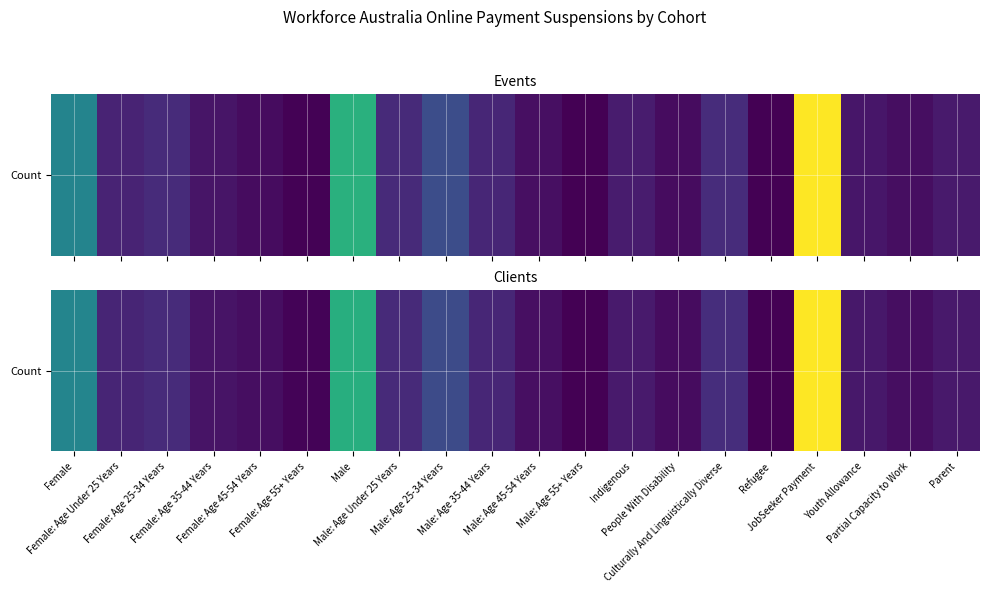

Rank the categories by value from highest to lowest.

JobSeeker Payment, Male, Female, Male: Age 25-34 Years, Culturally And Linguistically Diverse, Female: Age 25-34 Years, Male: Age Under 25 Years, Male: Age 35-44 Years, Female: Age Under 25 Years, Indigenous, Parent, Youth Allowance, Female: Age 35-44 Years, Male: Age 45-54 Years, Partial Capacity to Work, Female: Age 45-54 Years, People With Disability, Female: Age 55+ Years, Male: Age 55+ Years, Refugee